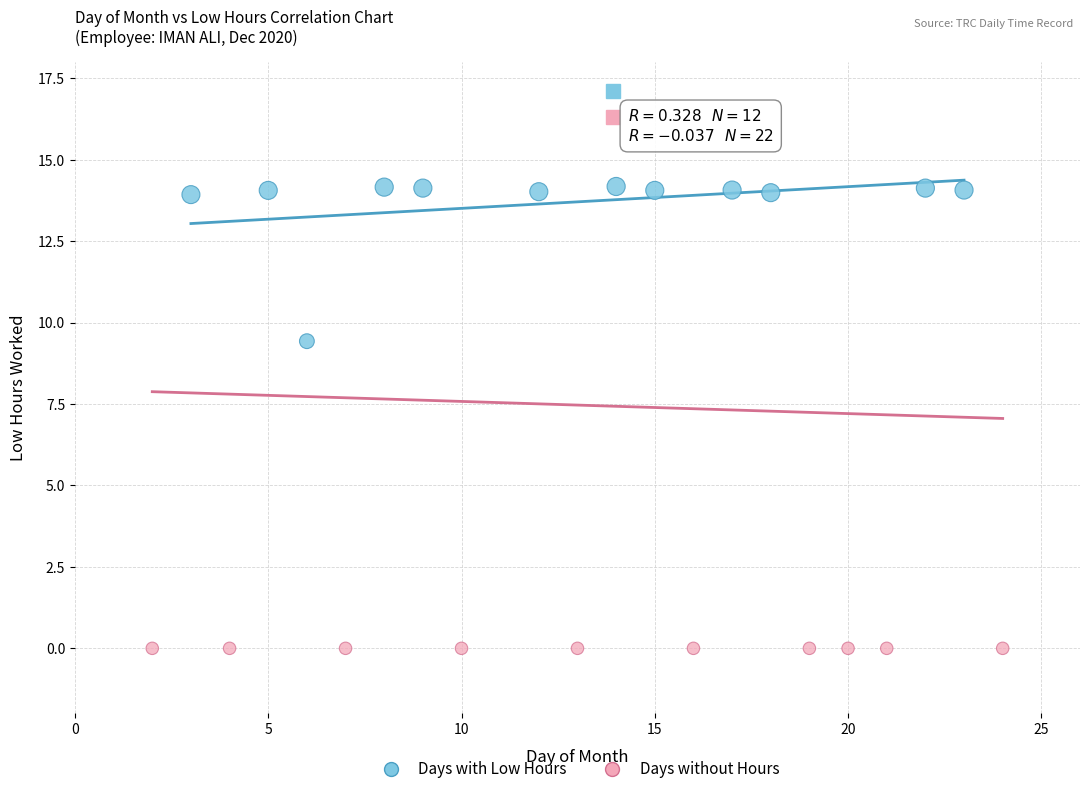

Which series reaches the maximum Y coordinate?

Days with Low Hours